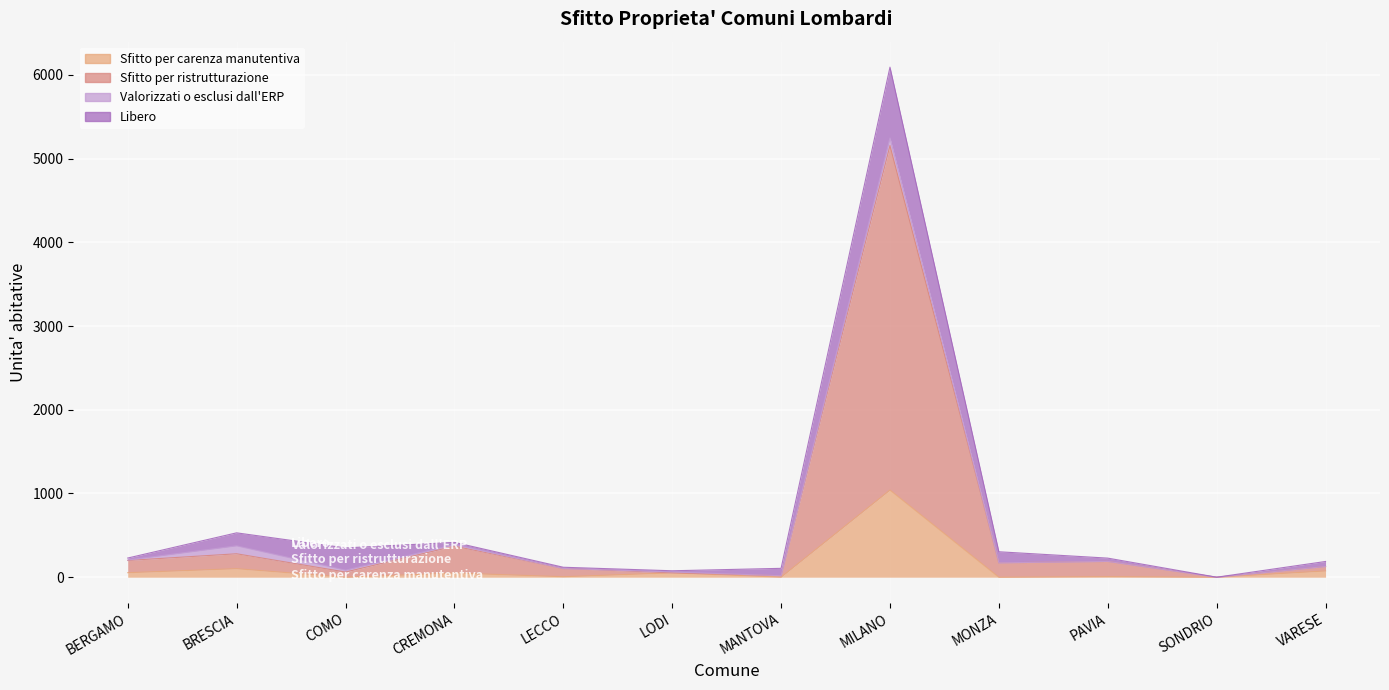

Rank the categories by Sfitto per ristrutturazione value from lowest to highest.

SONDRIO, MANTOVA, LODI, COMO, LECCO, VARESE, MONZA, PAVIA, BERGAMO, BRESCIA, CREMONA, MILANO